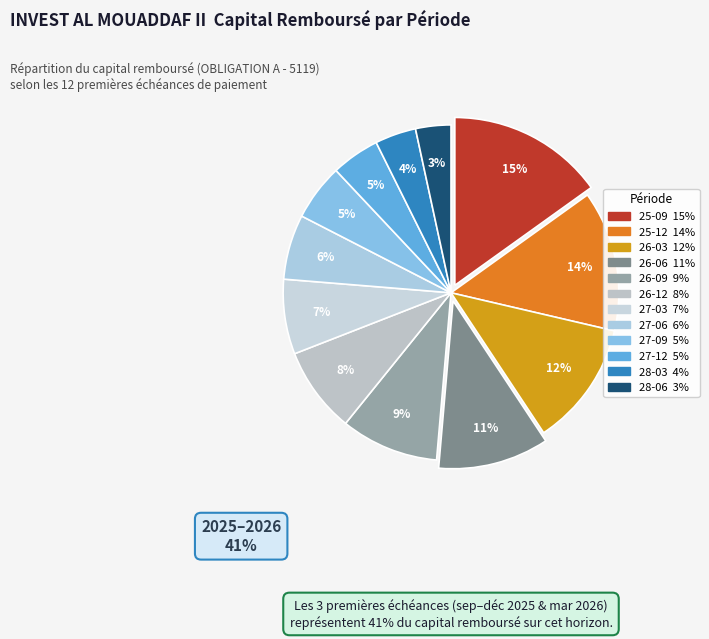

What is the smallest slice in the pie chart?

2028-06-24